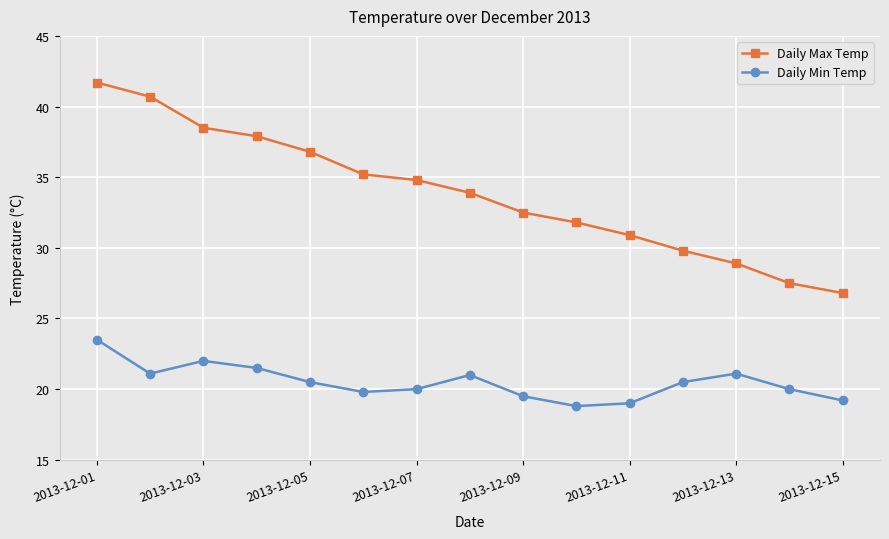

Which series has the largest total across all categories?

Daily Max Temp